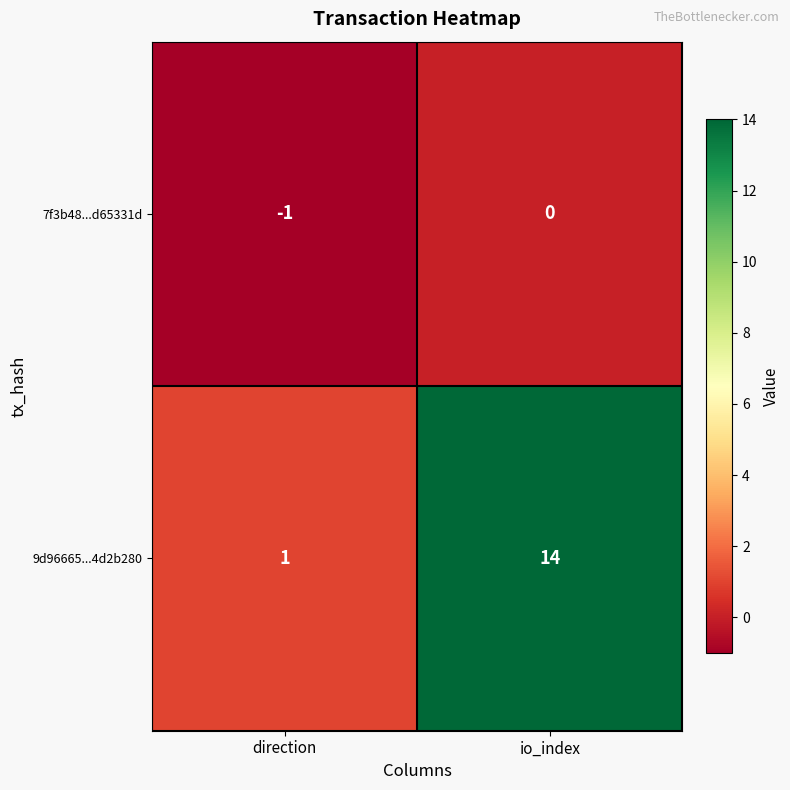

List the series in order of their peak value, lowest first.

7f3b48...d65331d, 9d96665...4d2b280